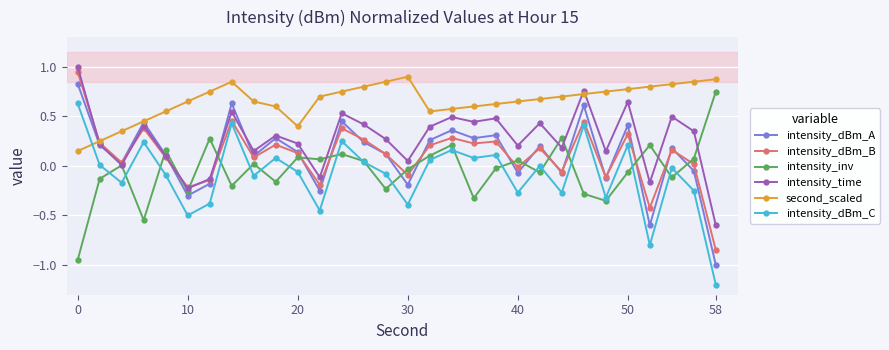

At how many categories does at least one series exceed 0?

30